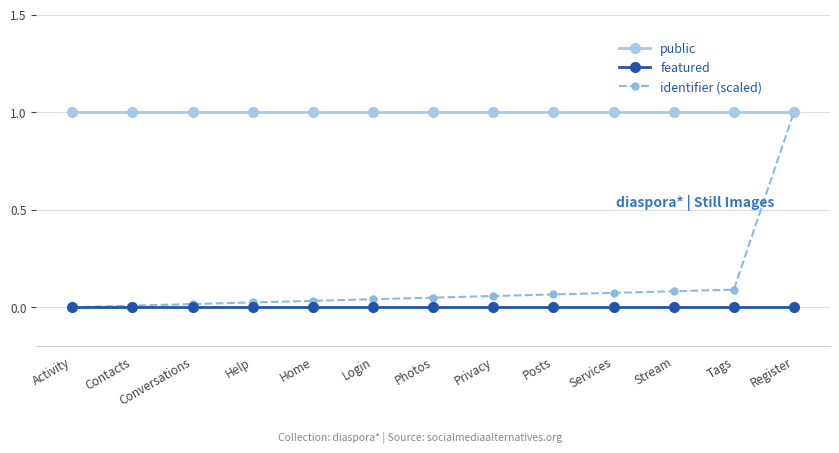

Is it true that featured equals 0.0 at Tags?

True